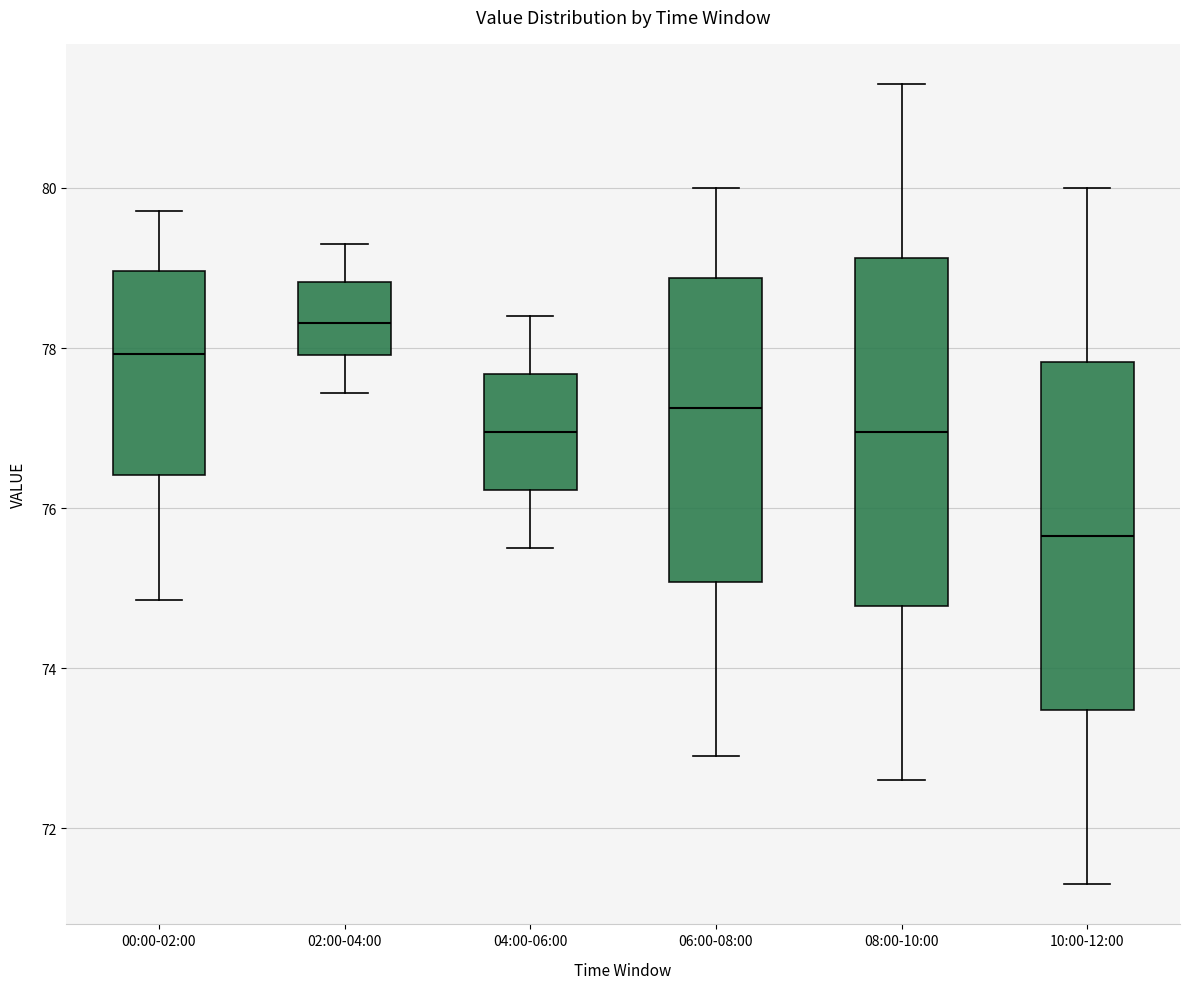

Which box has the lowest median line?

10:00-12:00